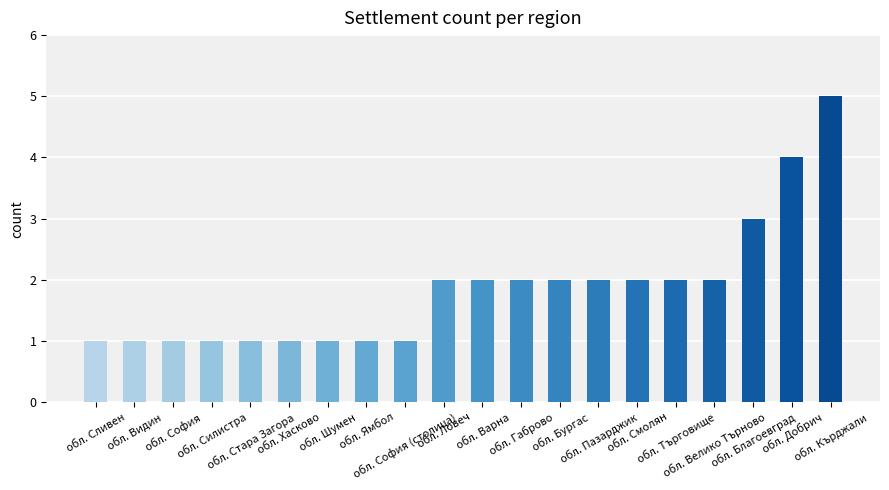

What is the difference between the second highest and second lowest values?

3